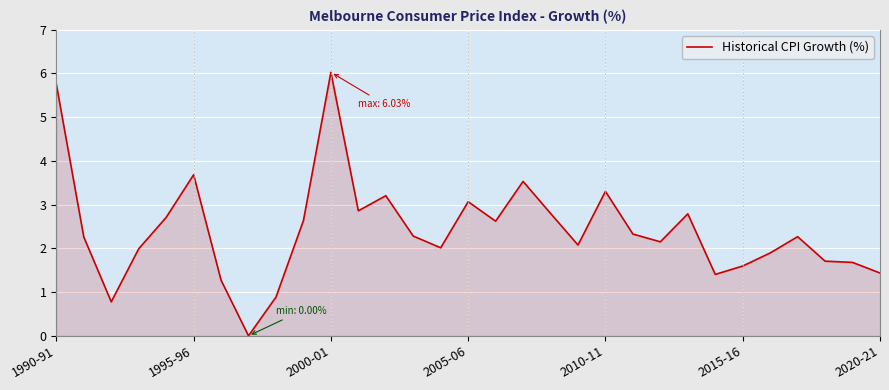

What is the difference between the second highest and second lowest values?

5.0